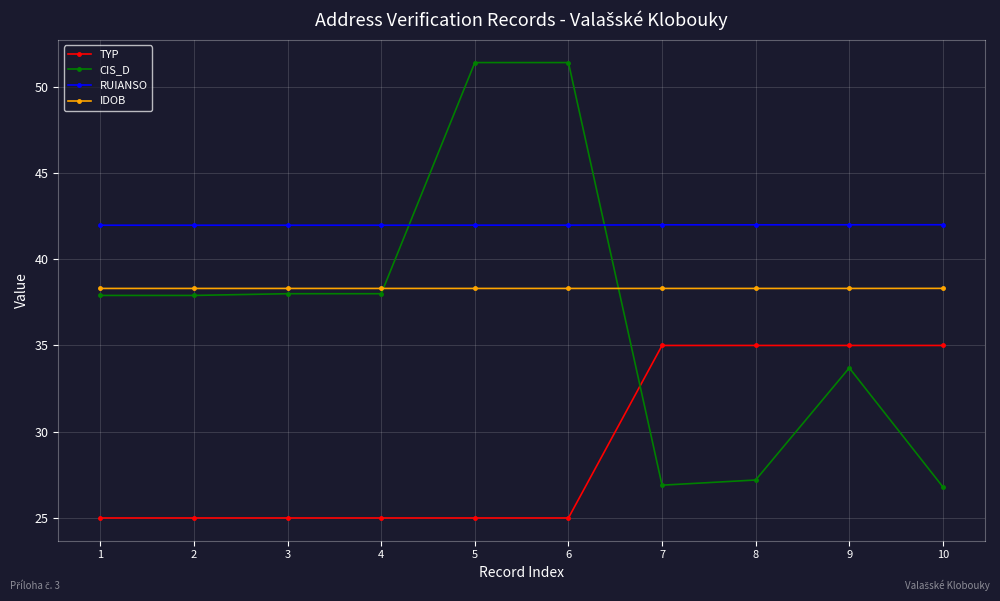

The value of IDOB at 4 is 57.3. True or false?

False